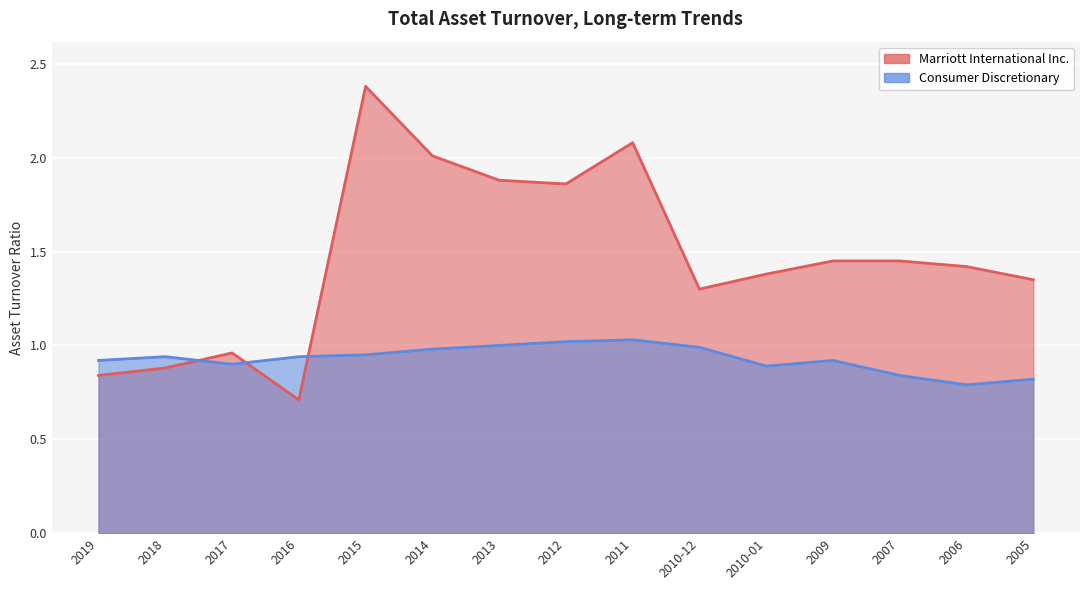

At which label does Consumer Discretionary reach its peak?

2011